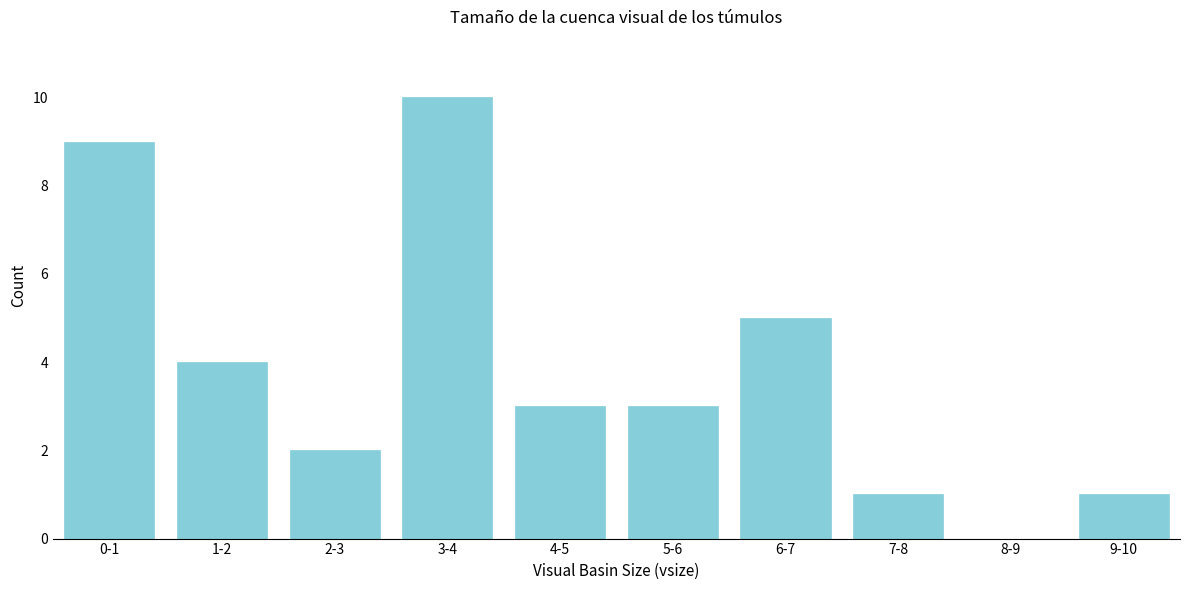

Reading left to right, what are all the values shown in this chart?

0-1=9	1-2=4	2-3=2	3-4=10	4-5=3	5-6=3	6-7=5	7-8=1	8-9=0	9-10=1